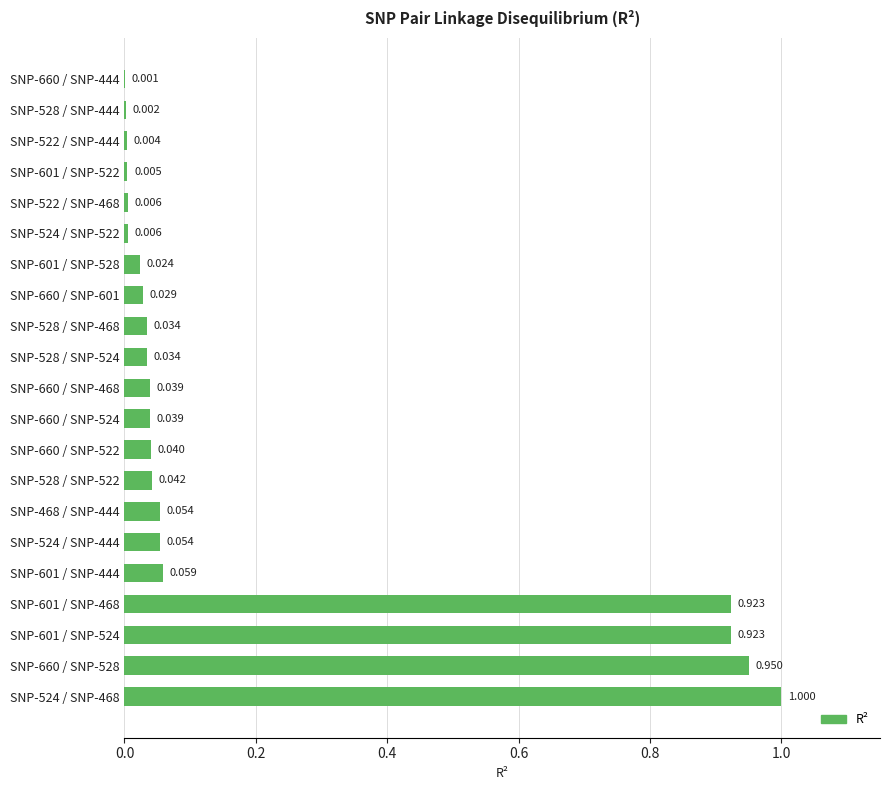

Are the bars grouped side by side (vs. stacked)?

No